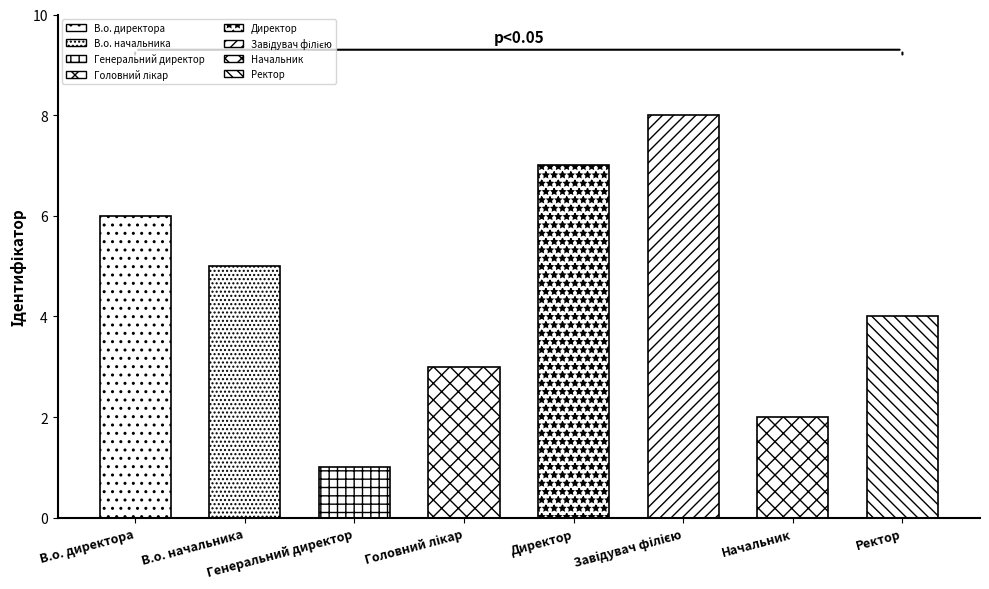

Are the bars horizontal?

No